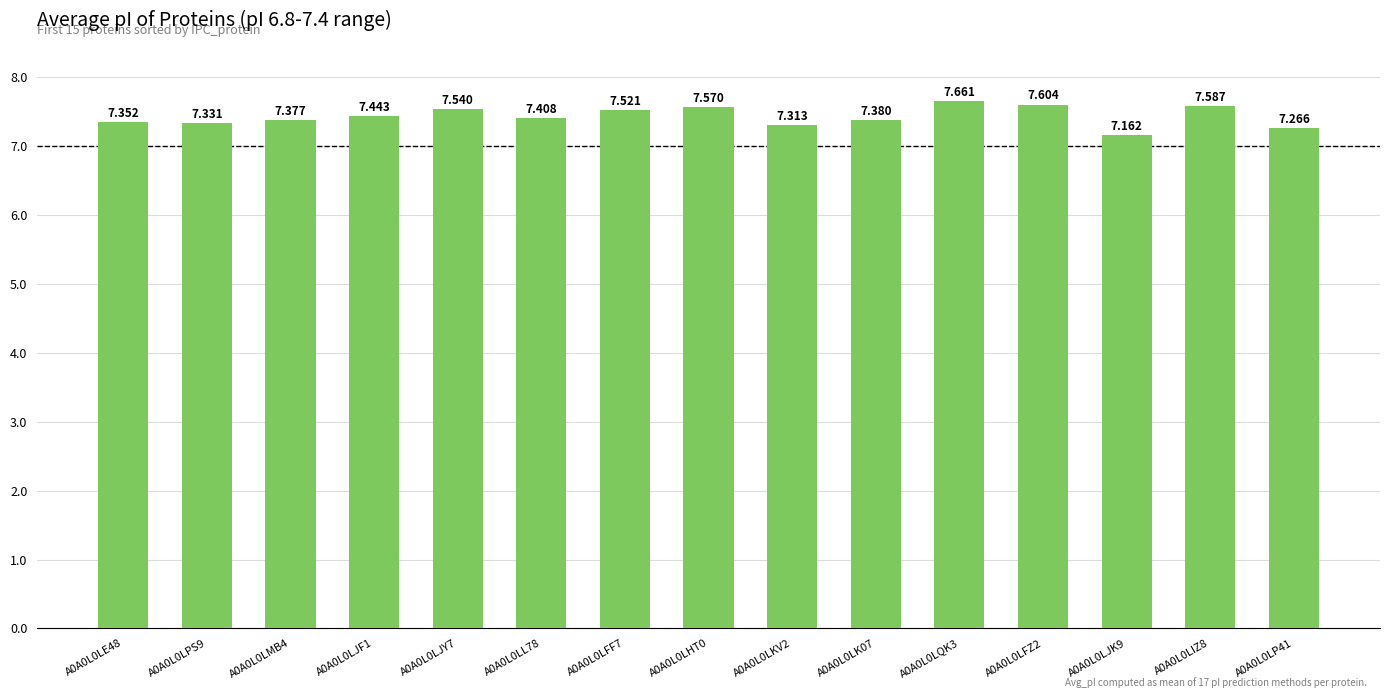

What is the smallest value displayed?

7.2